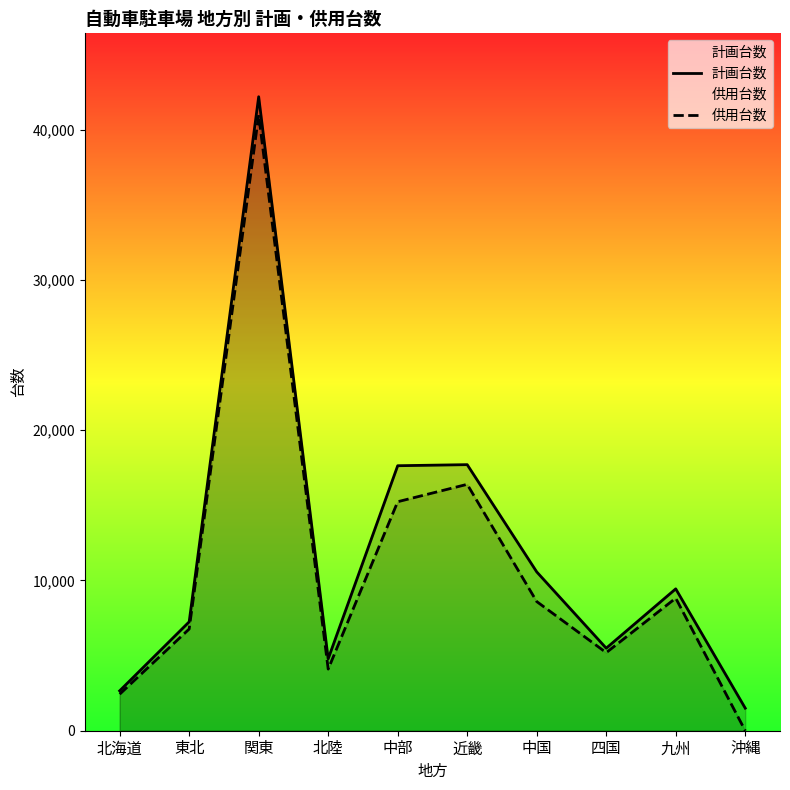

How many interior local valleys does the 計画台数 series have?

2